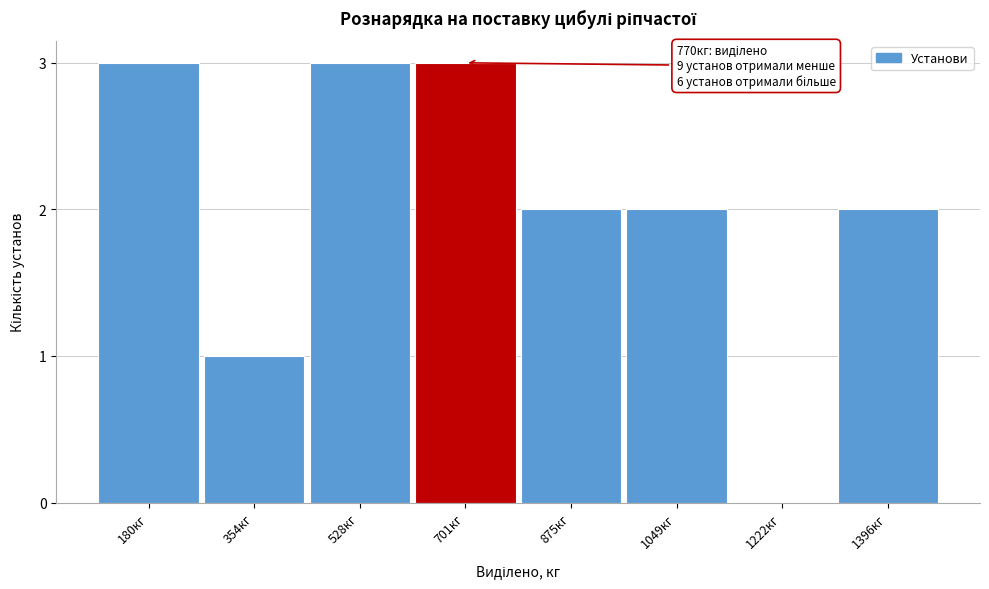

Reading left to right, list all the values displayed in this chart.

180кг=3	354кг=1	528кг=3	701кг=3	875кг=2	1049кг=2	1222кг=0	1396кг=2